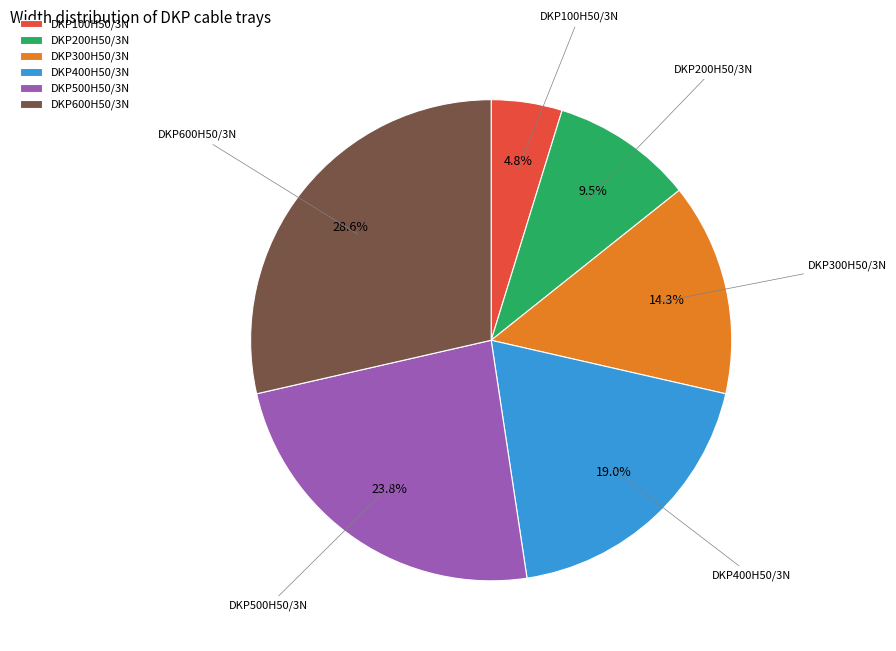

To the nearest percent, what is the average slice percentage?

17%